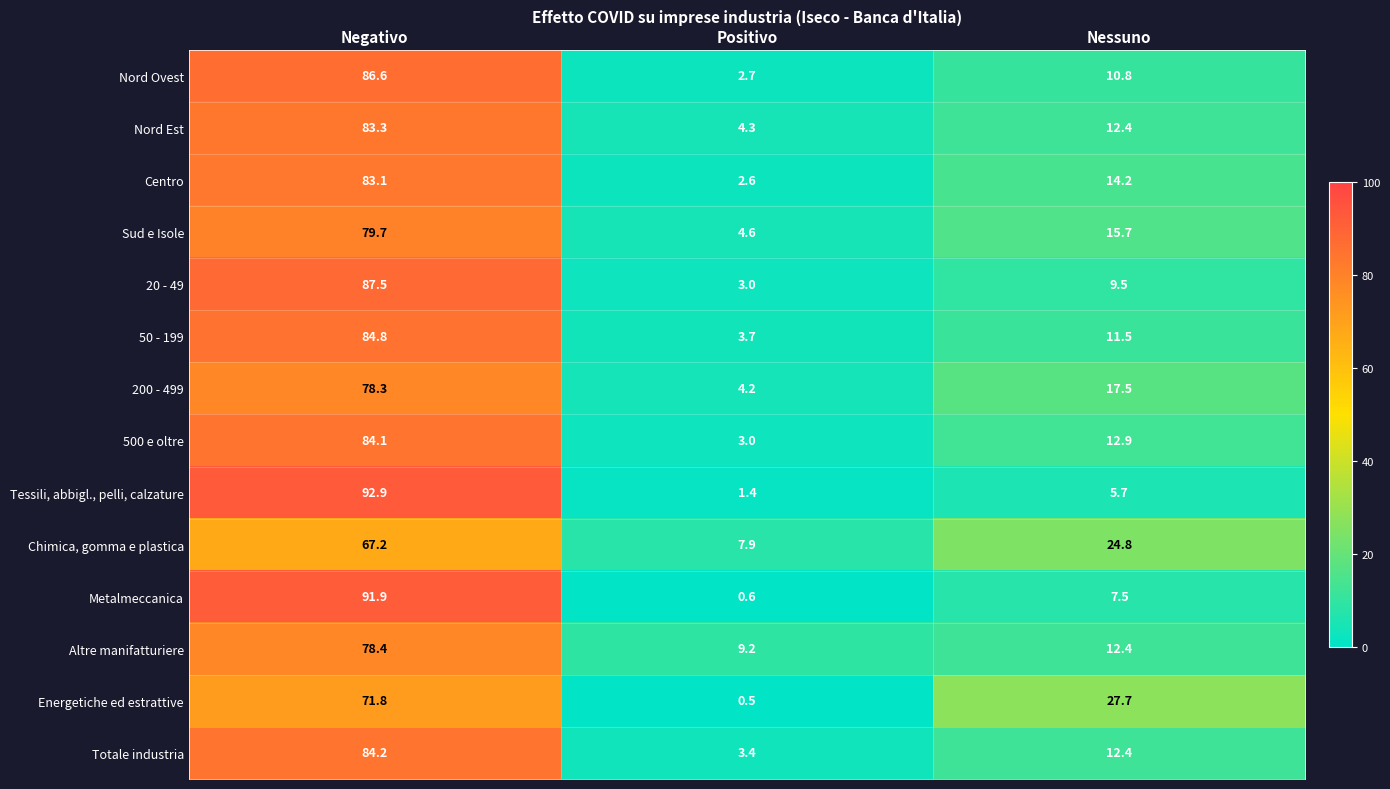

The value of Energetiche ed estrattive at Positivo is 0.5. True or false?

True